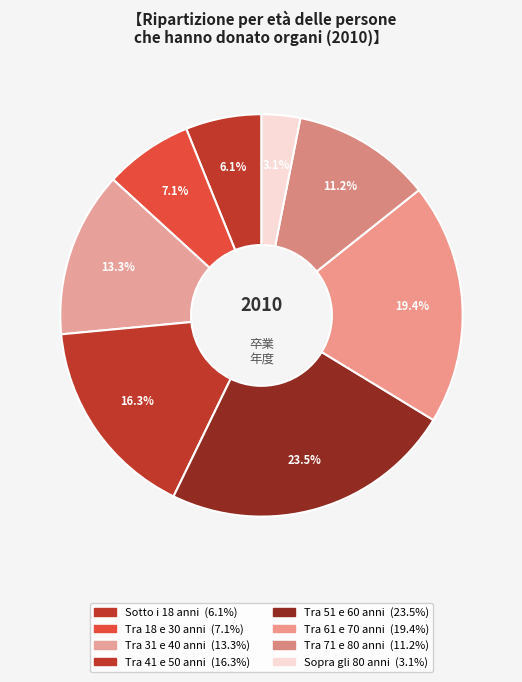

Which has a higher value, Tra 41 e 50 anni or Sotto i 18 anni?

Tra 41 e 50 anni